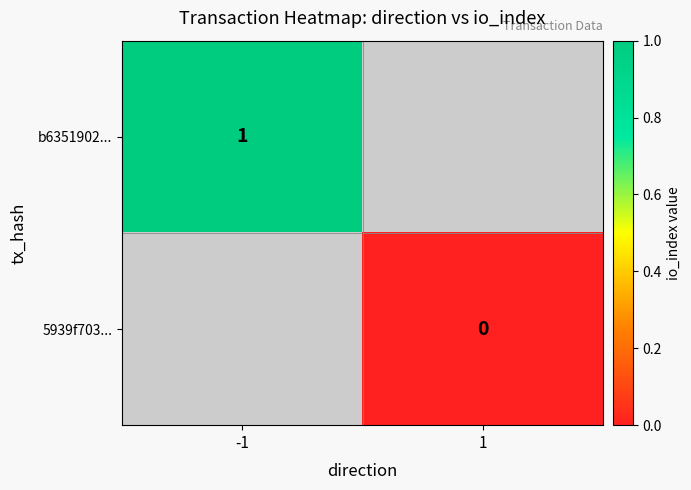

True or false: b6351902... has a value of 1 at -1.

True